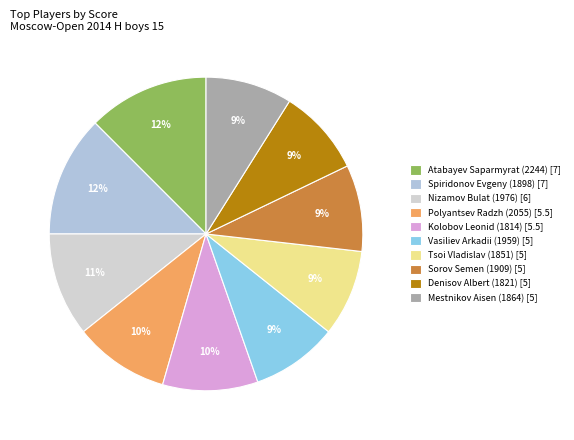

Is it true that Sorov Semen (1909) is 9% of the pie?

True